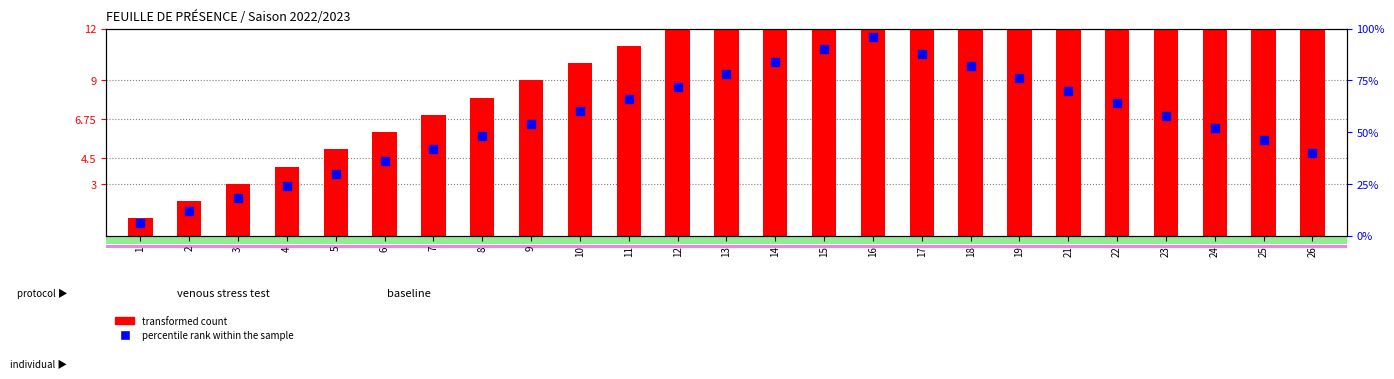

What is the total value across all series at 12?

84